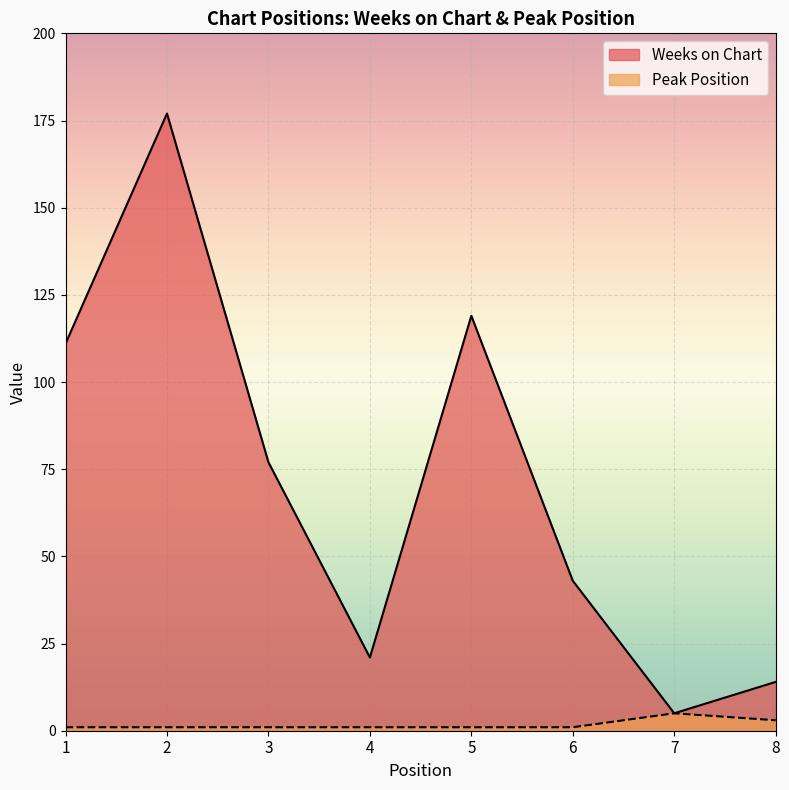

Which series has the largest total across all categories?

Weeks on Chart